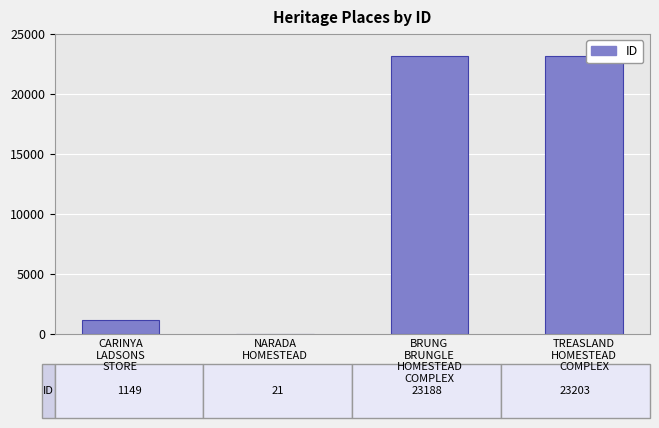

What is the greatest value displayed?

23203